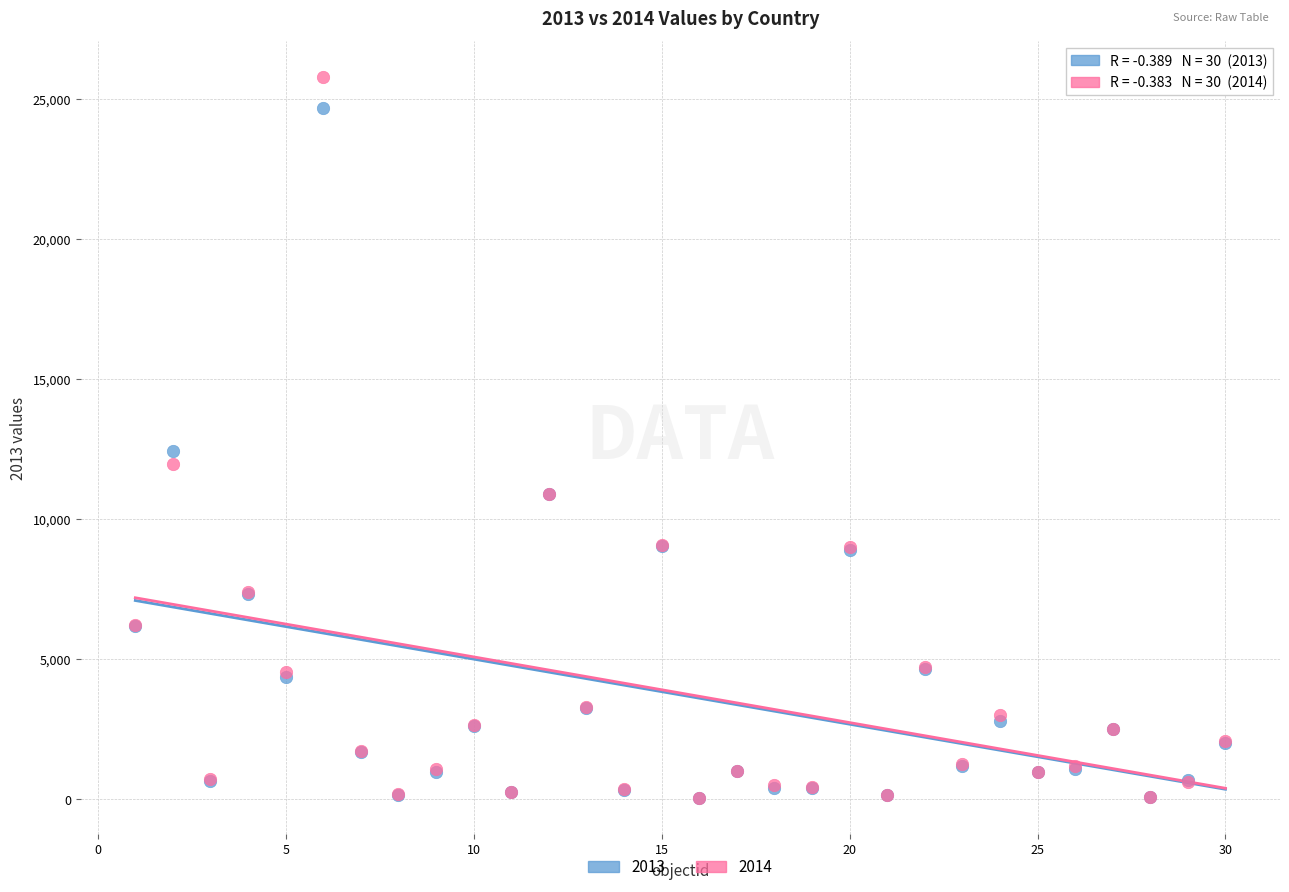

Across all series, what Y value is closest to 12899?

12414